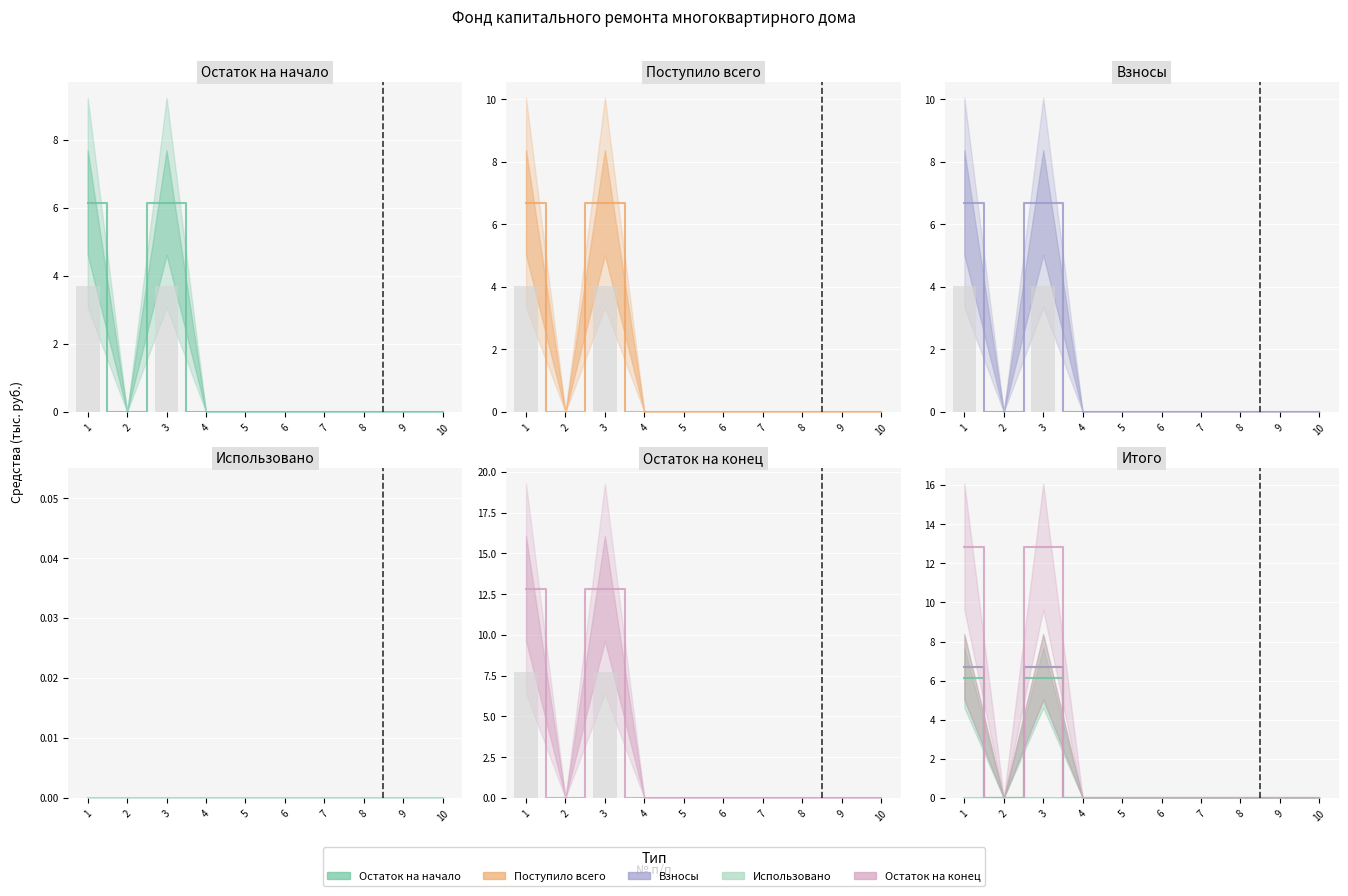

What is the average value of the Остаток на конец (линия) series?

2.6